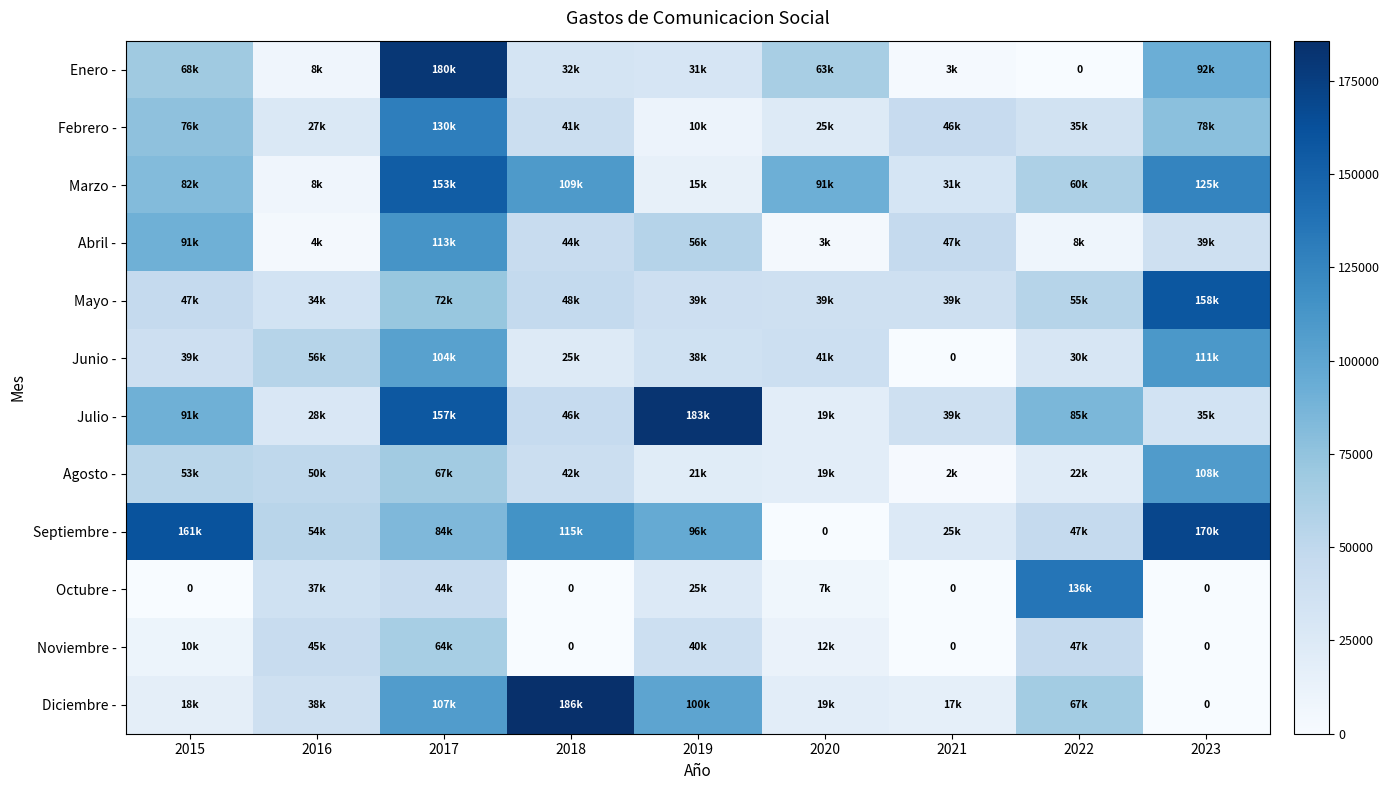

What is the sum of all Abril - values?

406124.5